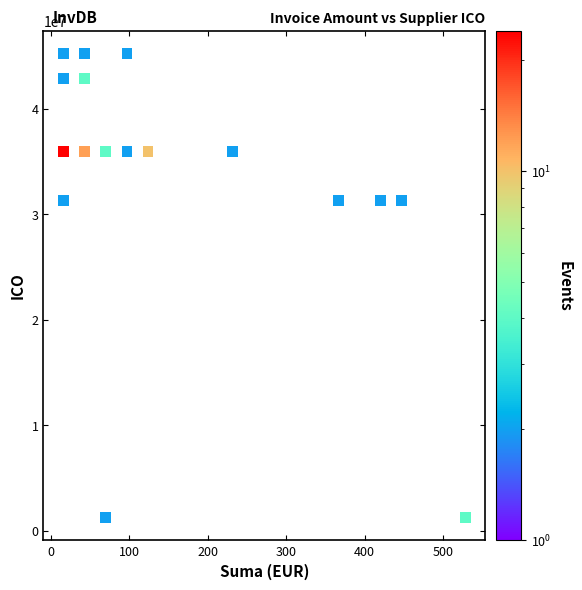

What is the range of X values (max minus min)?

511.4